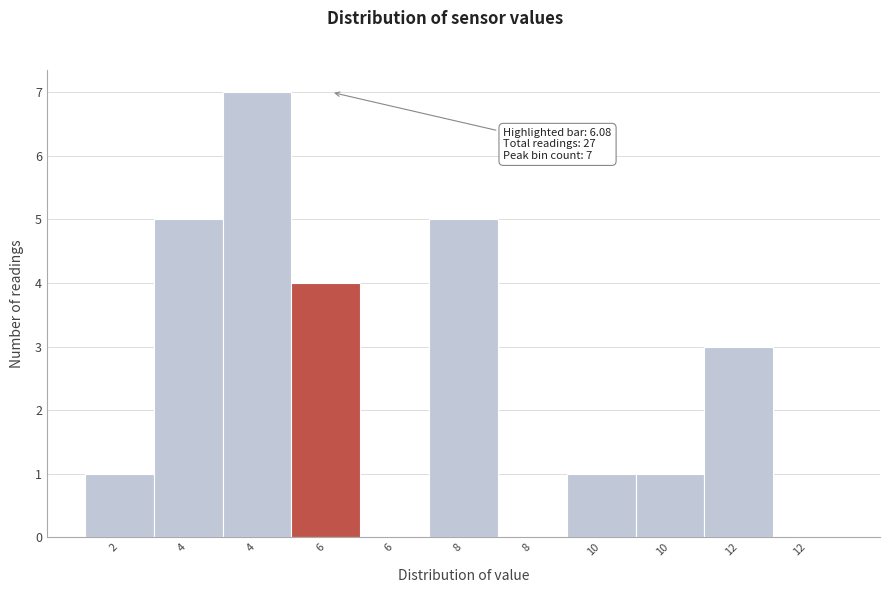

Are the bars horizontal?

No